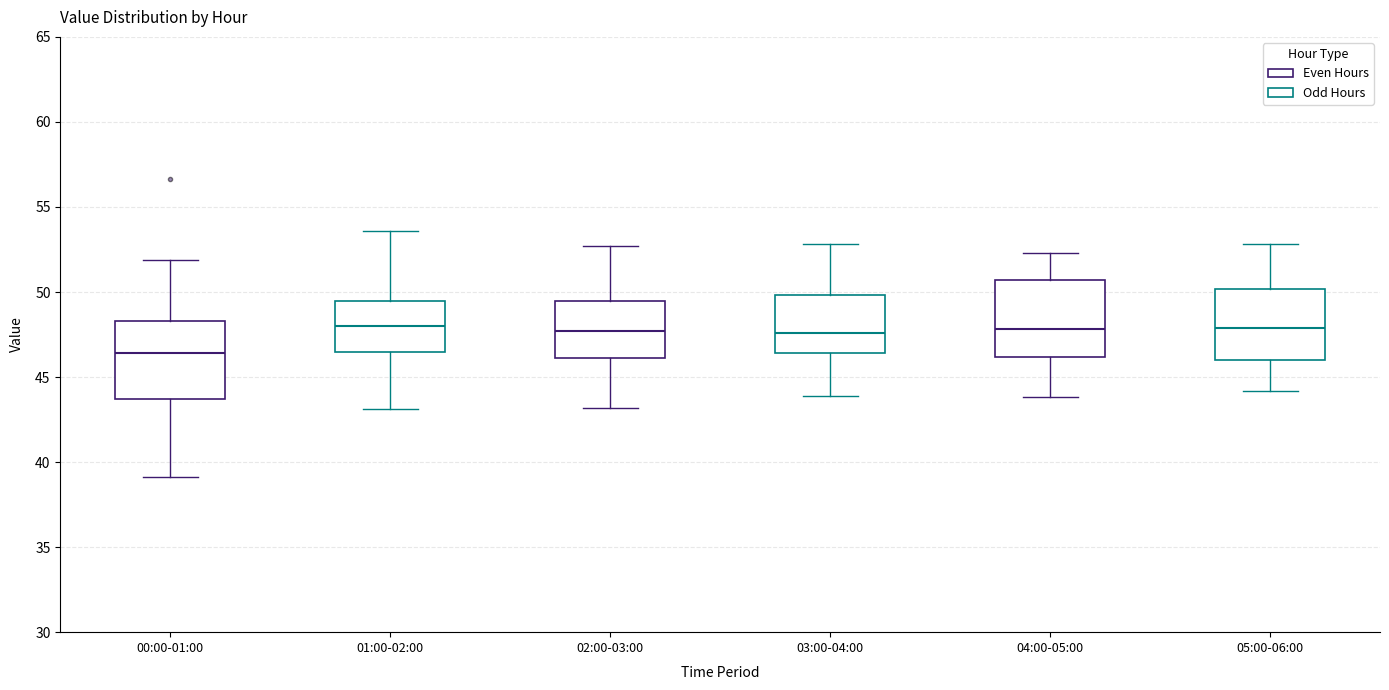

Reading left to right, transcribe this box plot: for each box, give where its median line is, the range the box spans, and where its two whiskers end, as read against the y-axis. The values are not printed on the chart, so give them approximately, as read against the axis.

00:00-01:00: median 46.5, box 43.5 to 48.5, whiskers 39.0 to 52.0
01:00-02:00: median 48.0, box 46.5 to 49.5, whiskers 43.0 to 53.5
02:00-03:00: median 47.5, box 46.0 to 49.5, whiskers 43.0 to 52.5
03:00-04:00: median 47.5, box 46.5 to 50.0, whiskers 44.0 to 53.0
04:00-05:00: median 48.0, box 46.0 to 50.5, whiskers 44.0 to 52.5
05:00-06:00: median 48.0, box 46.0 to 50.0, whiskers 44.0 to 53.0